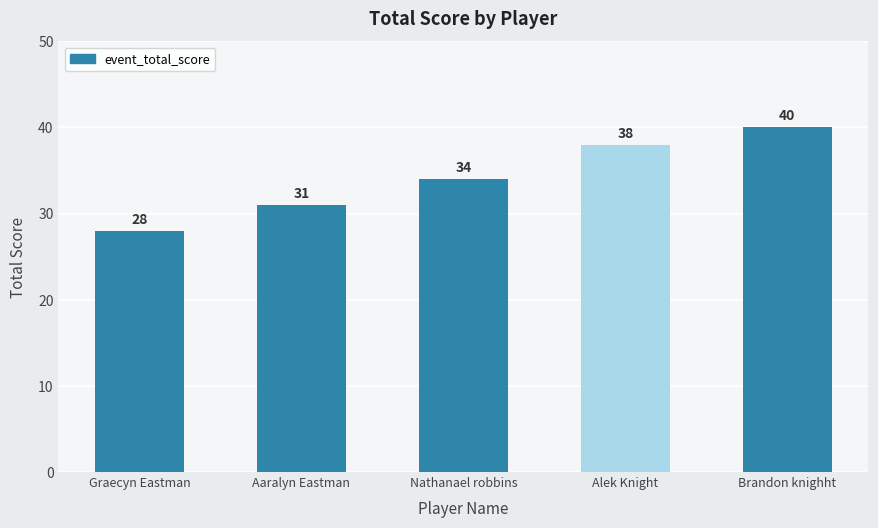

How many distinct data groups are displayed?

1